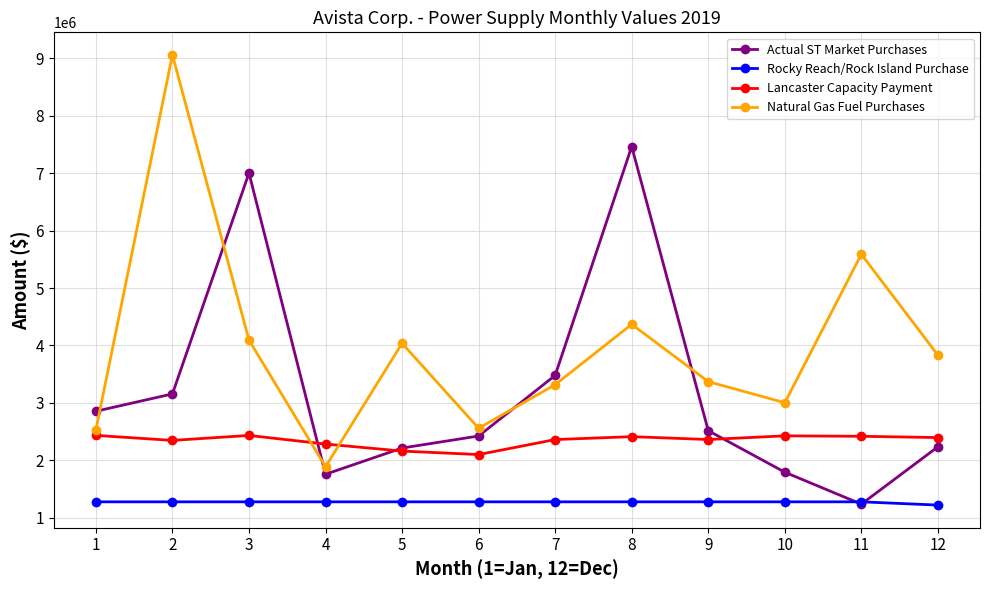

Where is Actual ST Market Purchases nearest to the value 4350695?

7